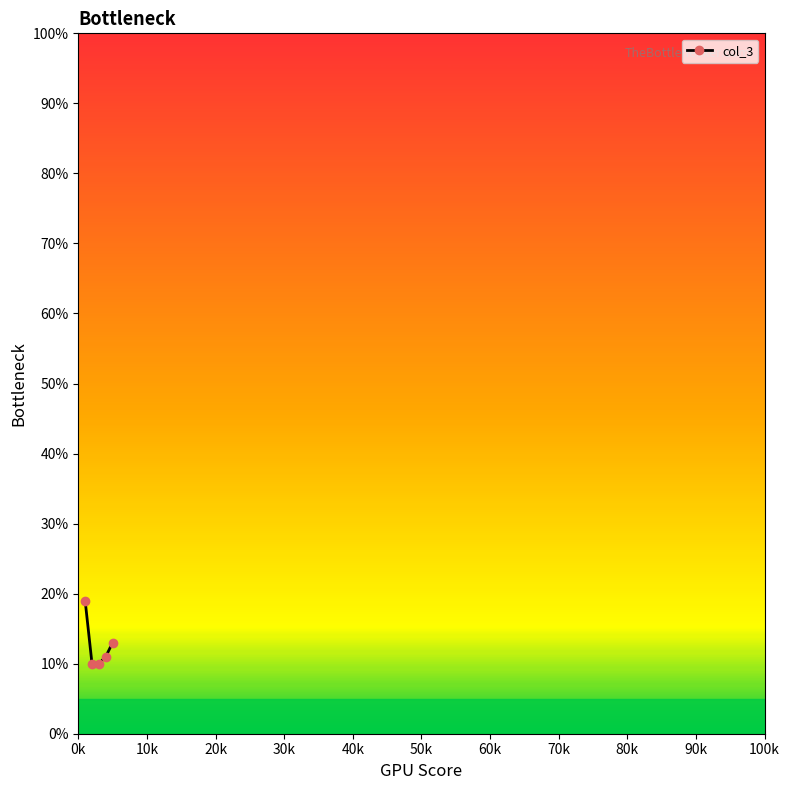

Count the values in the range 10 to 13.

4